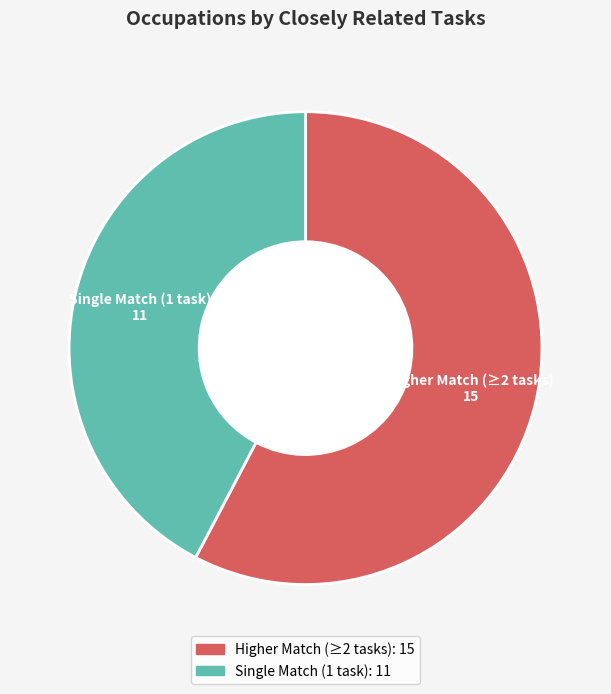

Is it true that Single Match (1 task) is 42% of the pie?

True